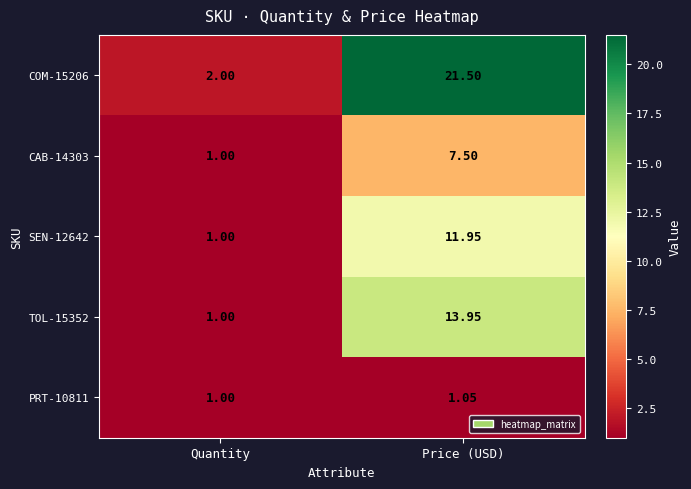

At which label is COM-15206 closest to 11?

Quantity